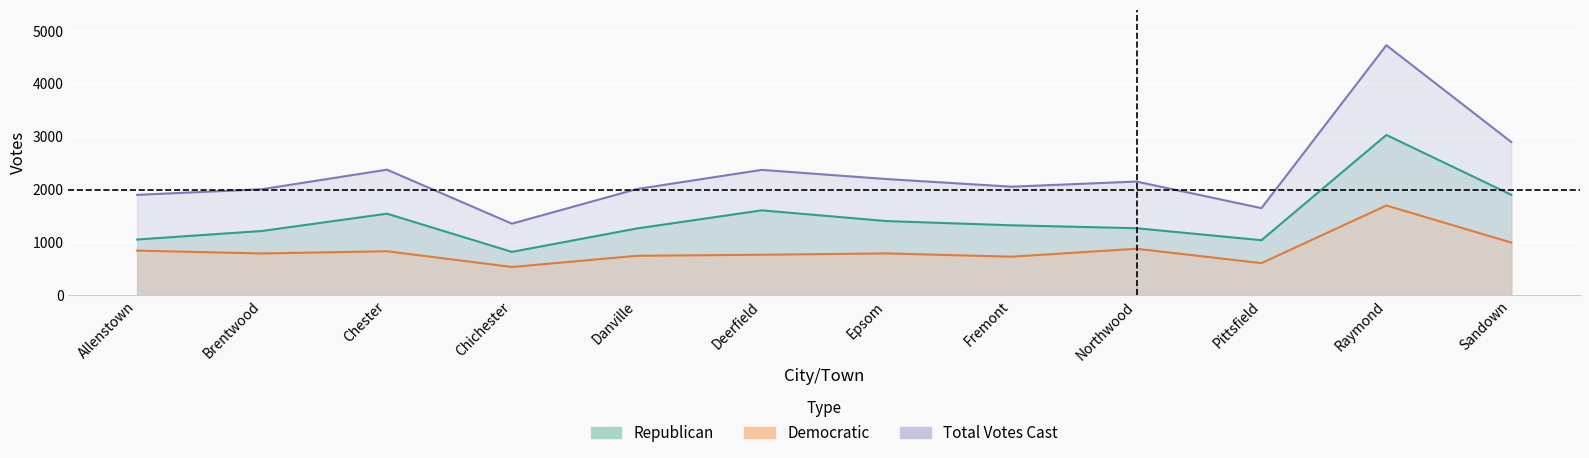

Rank the series by their average value, from lowest to highest.

Democratic, Republican, Total Votes Cast